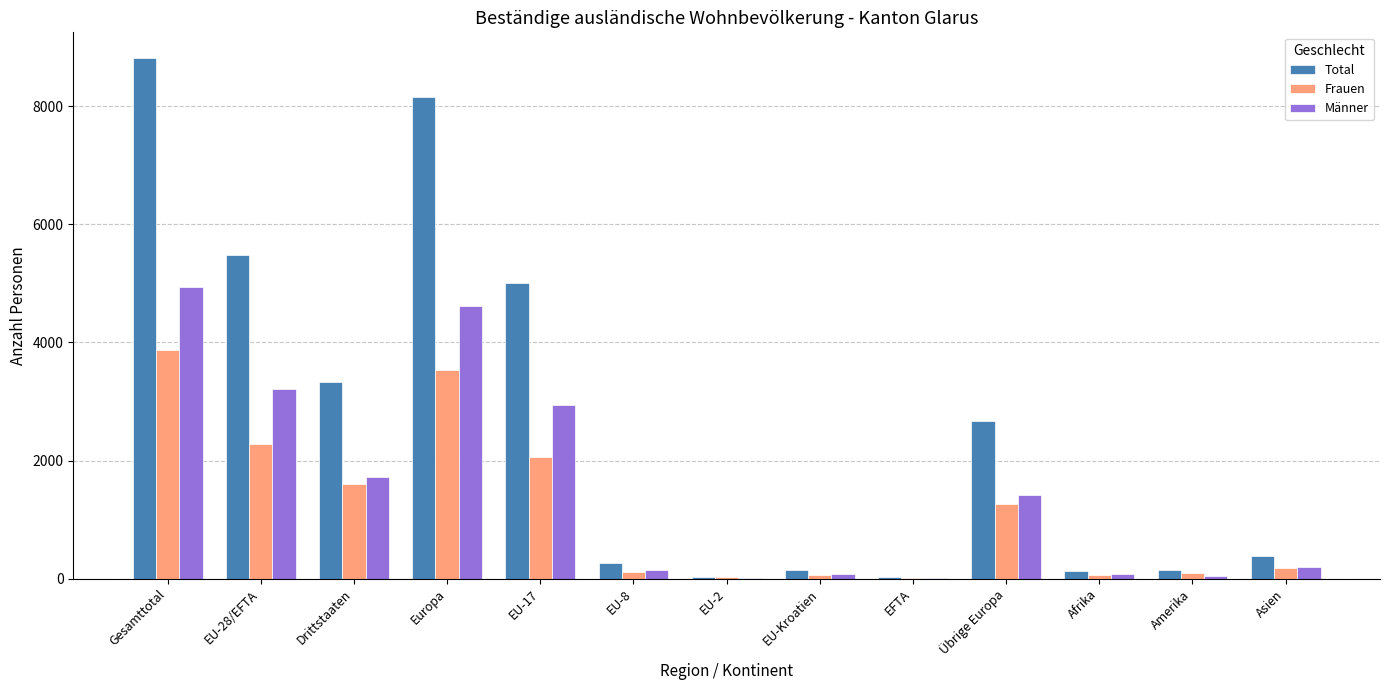

Between Drittstaaten and Afrika, which series saw the biggest shift?

Total